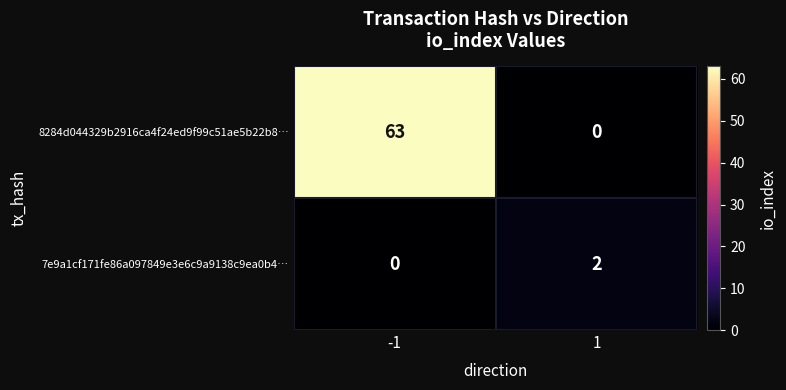

Rank the series by their average value, from lowest to highest.

7e9a1cf171fe86a097849e3e6c9a9138c9ea0b4…, 8284d044329b2916ca4f24ed9f99c51ae5b22b8…